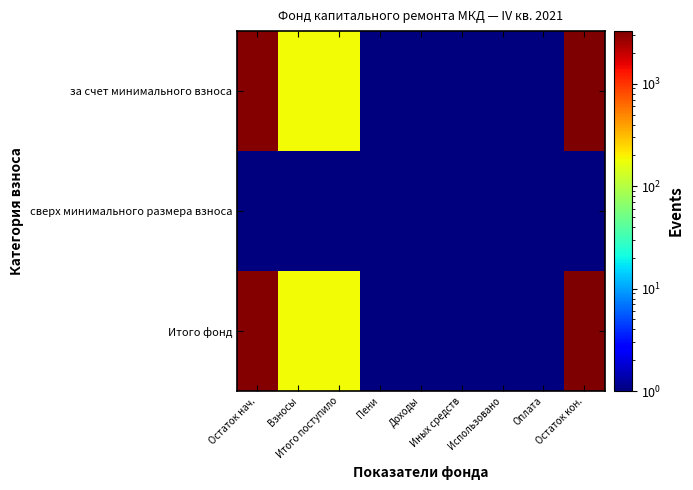

Reading left to right, list all the values displayed in this chart.

за счет минимального взноса: Остаток нач.=3082.6	Взносы=180.7	Итого поступило=180.7	Пени=0.5	Доходы=0.5	Иных средств=0.5	Использовано=0.5	Оплата=0.5	Остаток кон.=3263.3
сверх минимального размера взноса: Остаток нач.=0.5	Взносы=0.5	Итого поступило=0.5	Пени=0.5	Доходы=0.5	Иных средств=0.5	Использовано=0.5	Оплата=0.5	Остаток кон.=0.5
Итого фонд: Остаток нач.=3082.6	Взносы=180.7	Итого поступило=180.7	Пени=0.5	Доходы=0.5	Иных средств=0.5	Использовано=0.5	Оплата=0.5	Остаток кон.=3263.3